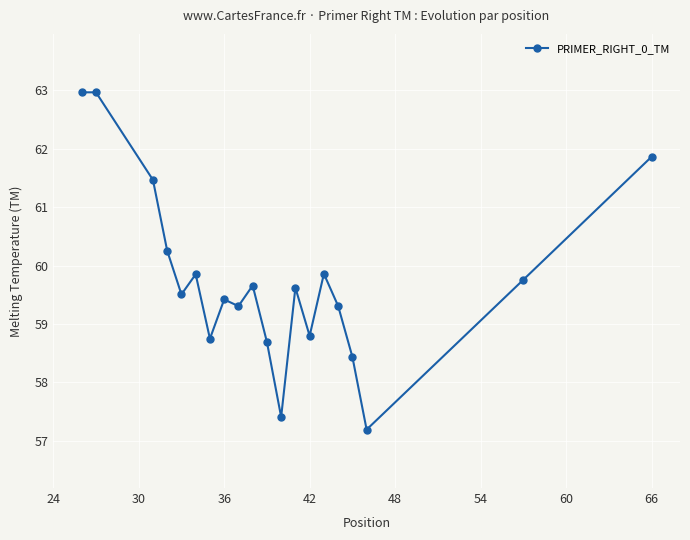

Reading left to right, what are all the values shown in this chart?

63.0	63.0	61.5	60.3	59.5	59.9	58.7	59.4	59.3	59.7	58.7	57.4	59.6	58.8	59.9	59.3	58.4	57.2	59.8	61.9